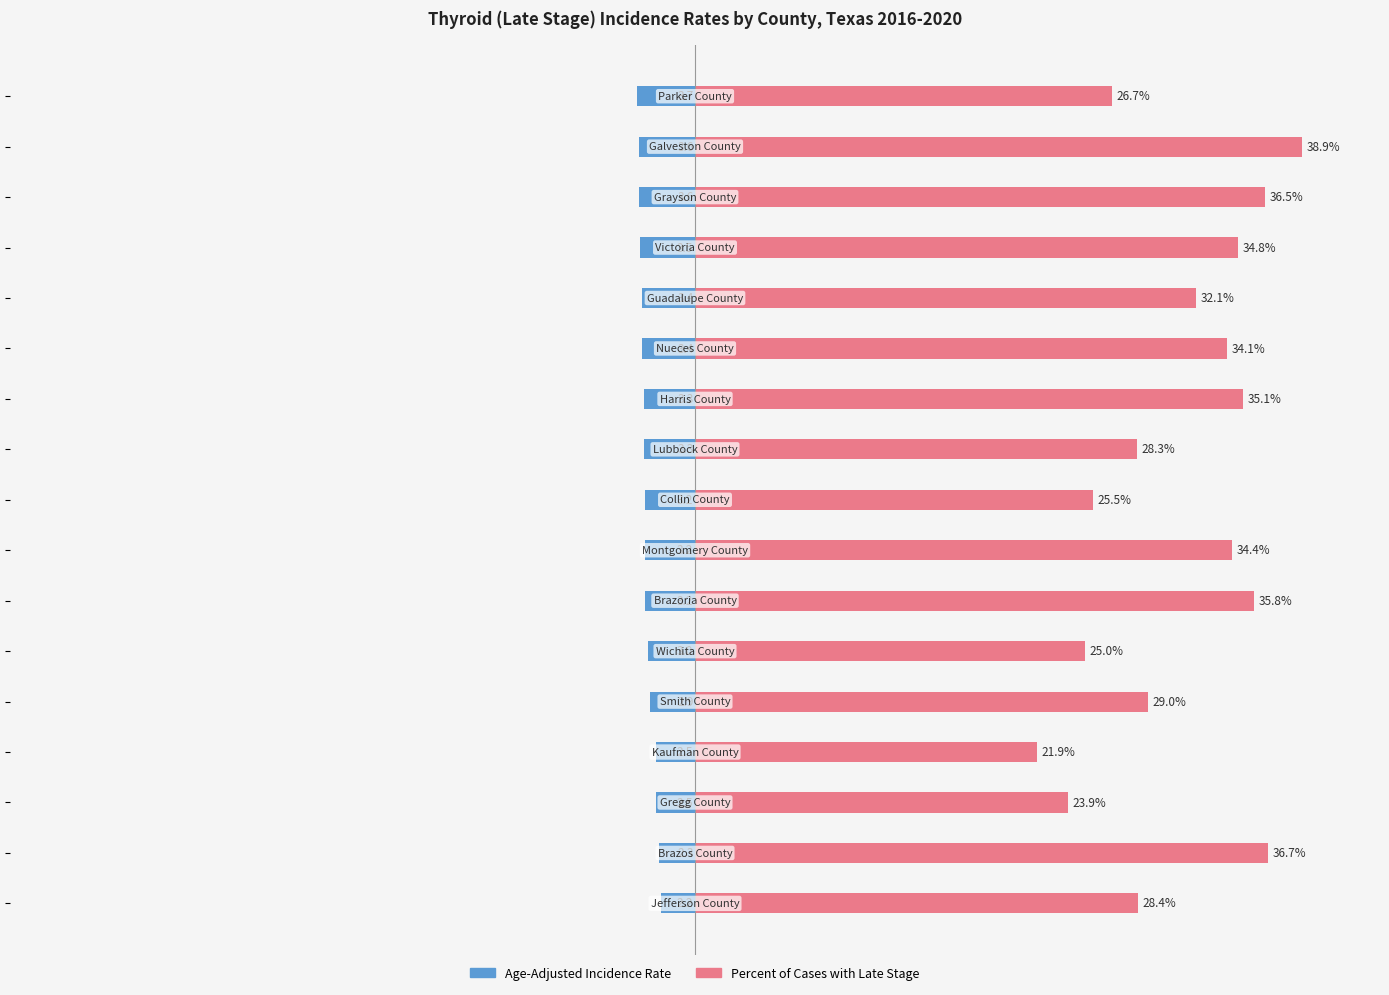

Are the bars horizontal?

Yes